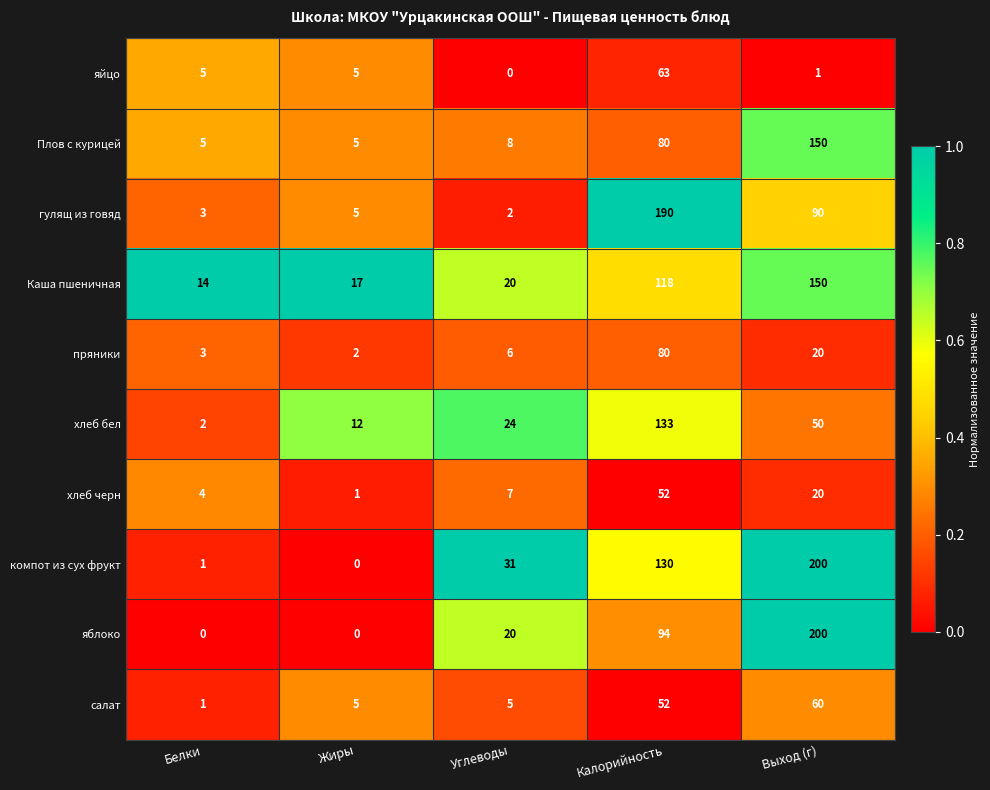

What is the approximate value of гулящ из говяд at Калорийность, to the nearest 5?

190